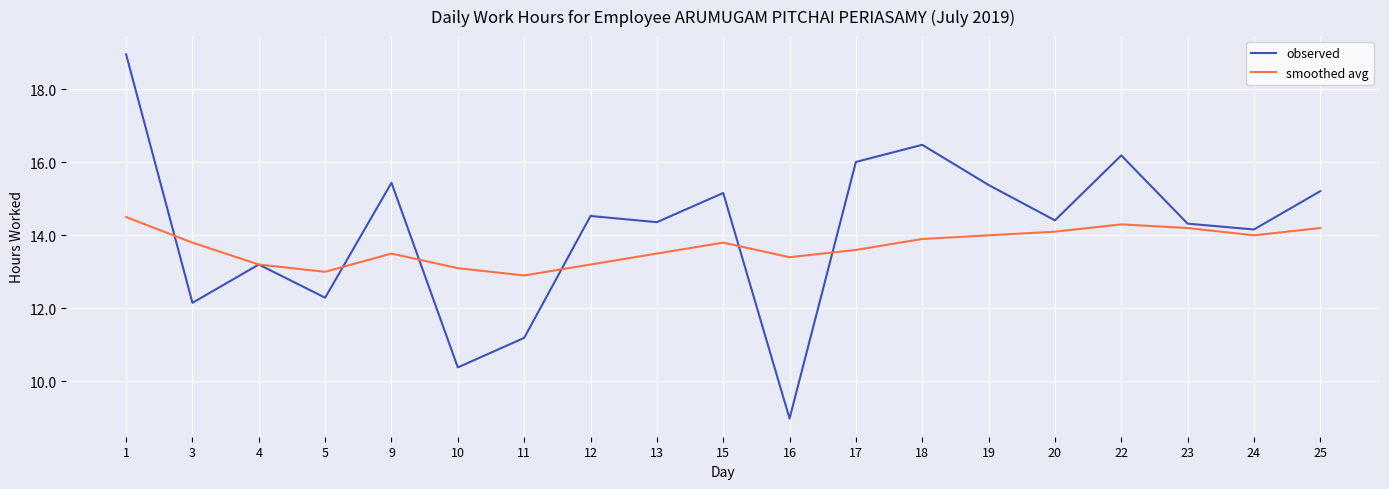

How many distinct data groups are displayed?

2